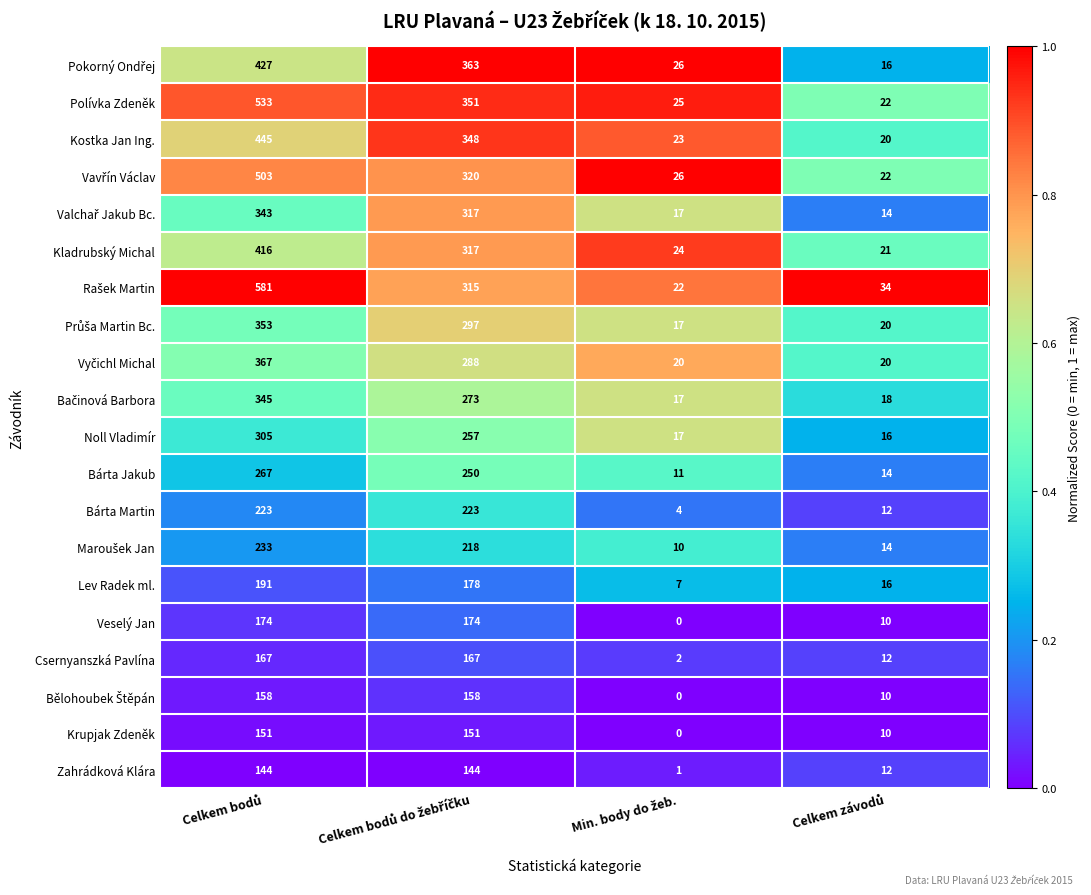

What is the minimum value for Lev Radek ml.?

7